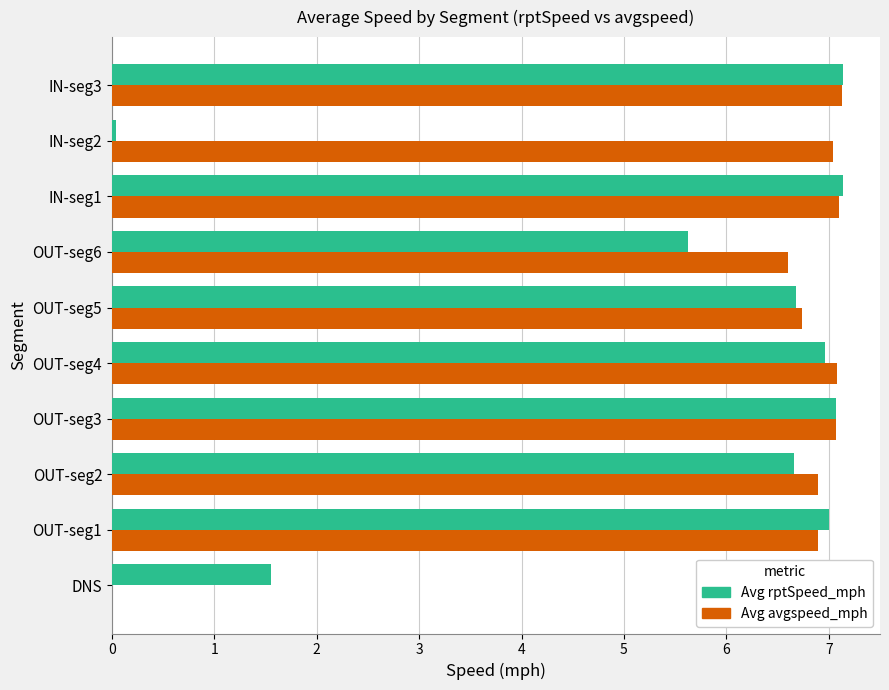

What is the sum of all Avg rptSpeed_mph values?

55.9